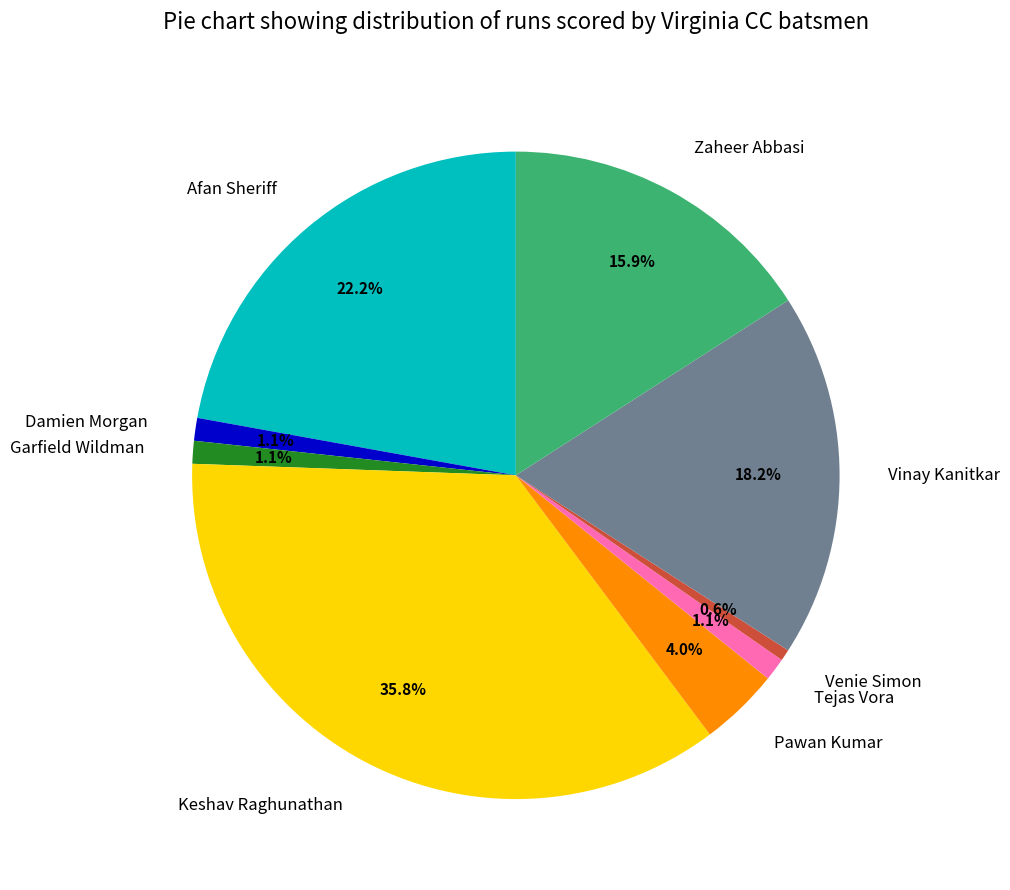

The Afan Sheriff slice represents 16% of the pie. True or false?

False